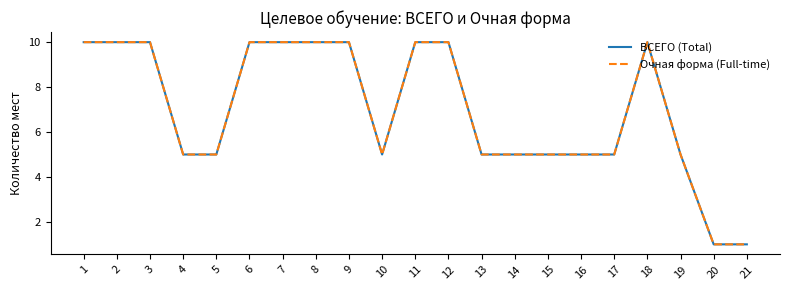

Is it true that ВСЕГО (Total) equals 5 at 4?

True